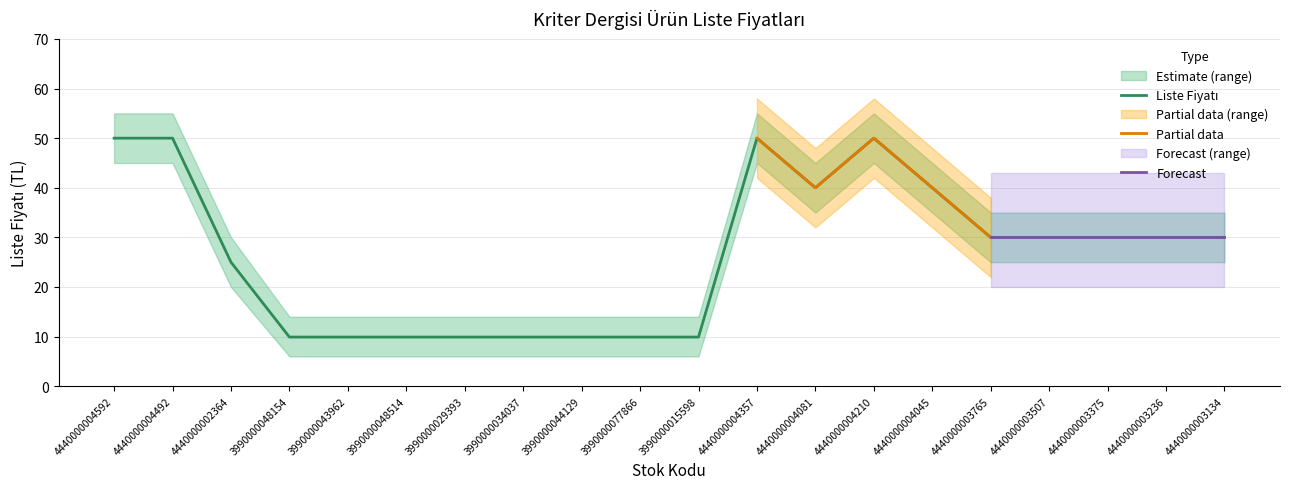

Where does the data first go above 30?

4440000004592